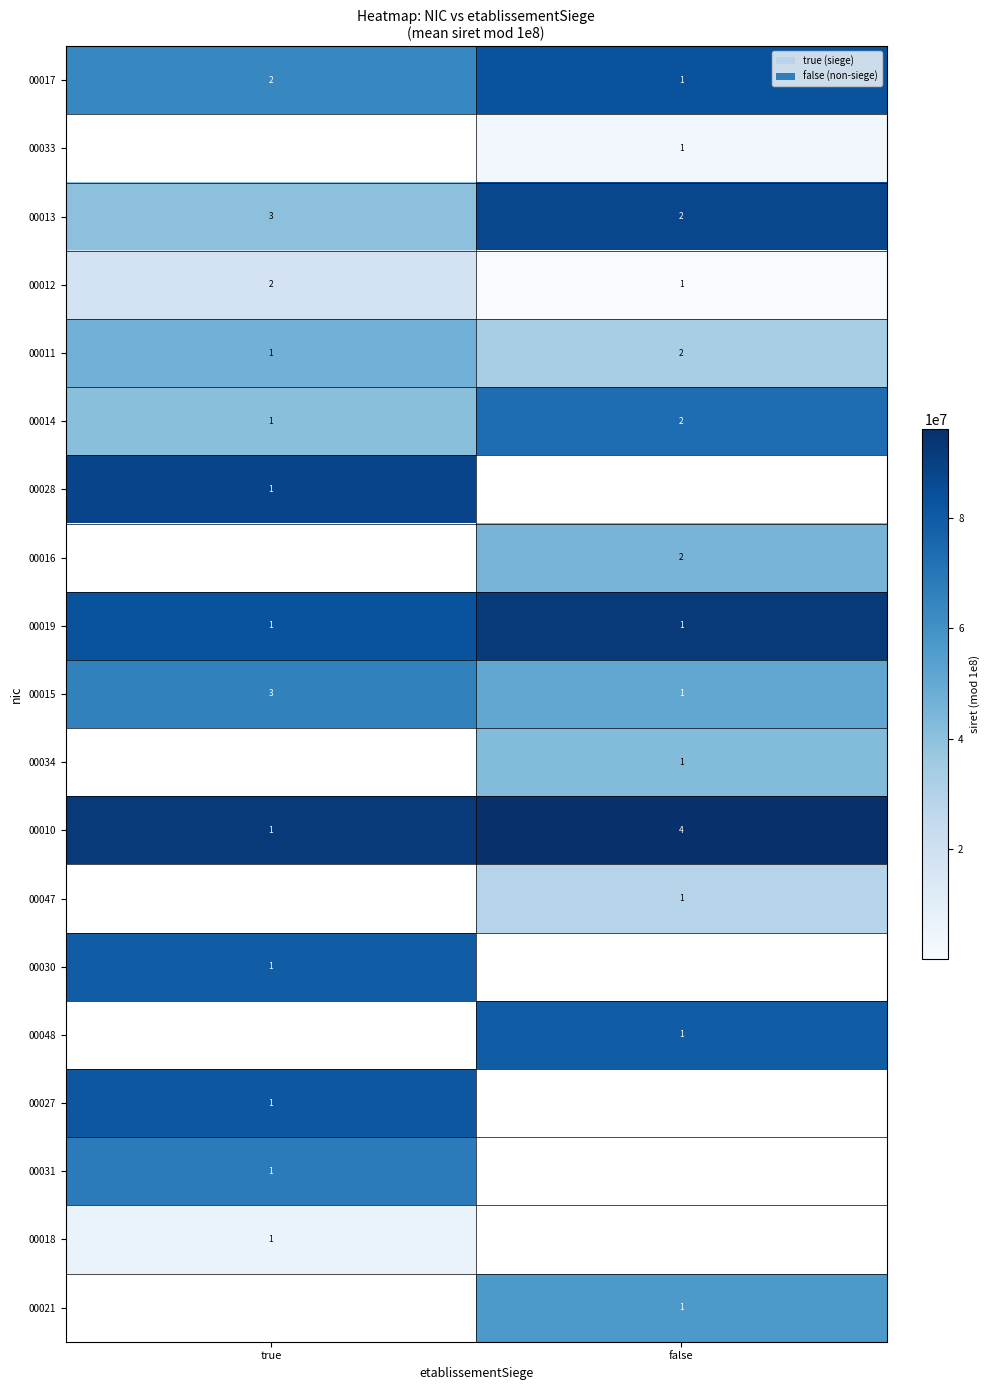

What is the greatest value displayed?

96050010.0